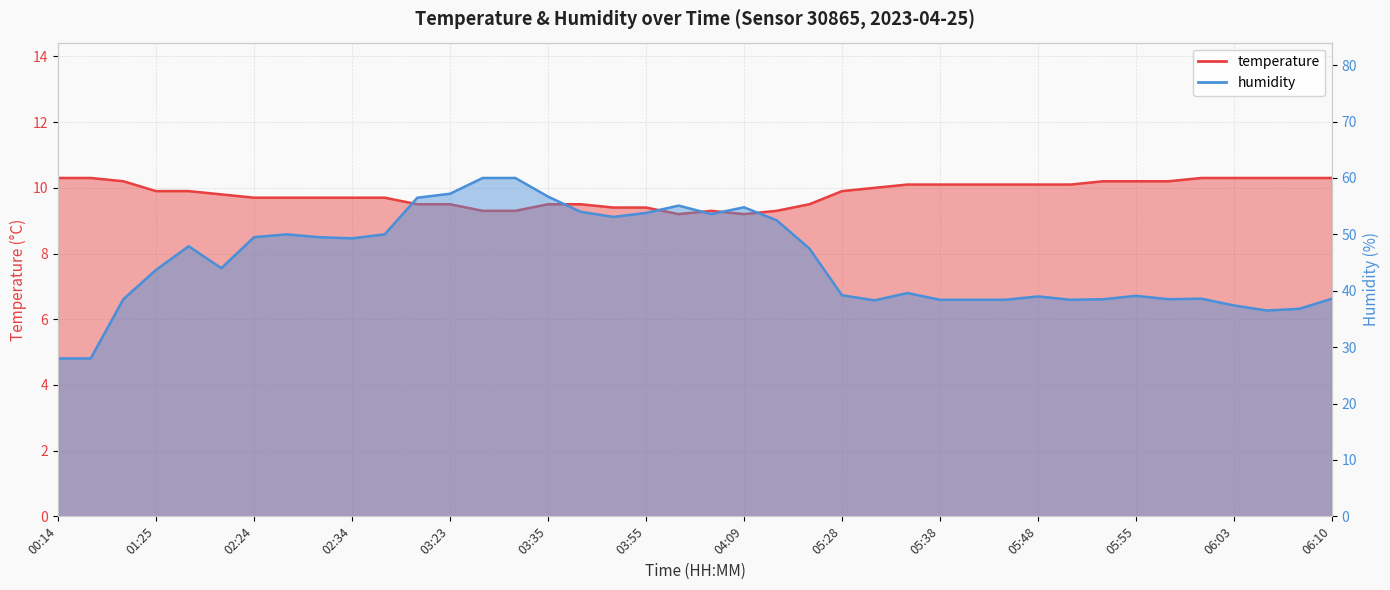

What position from the left is 00:14?

1